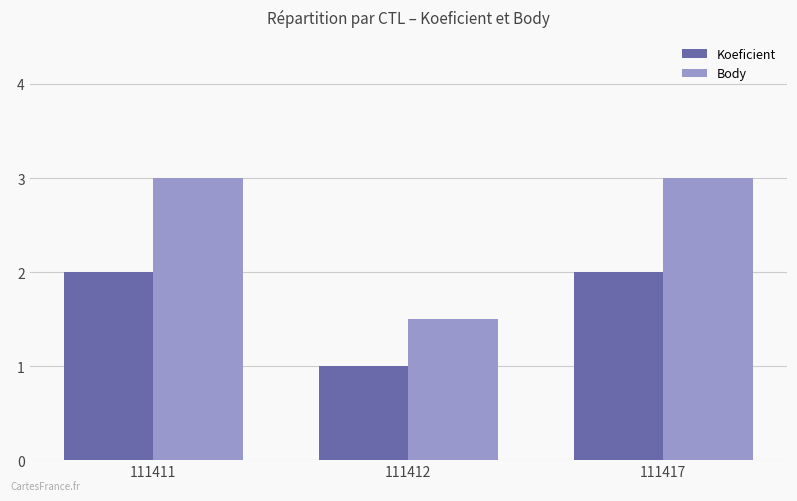

What is the sum of all Body values?

7.5